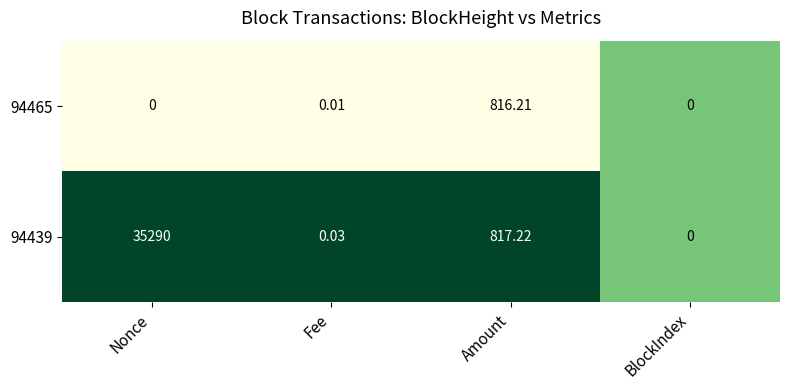

At which category does the chart reach its peak across all series?

Nonce